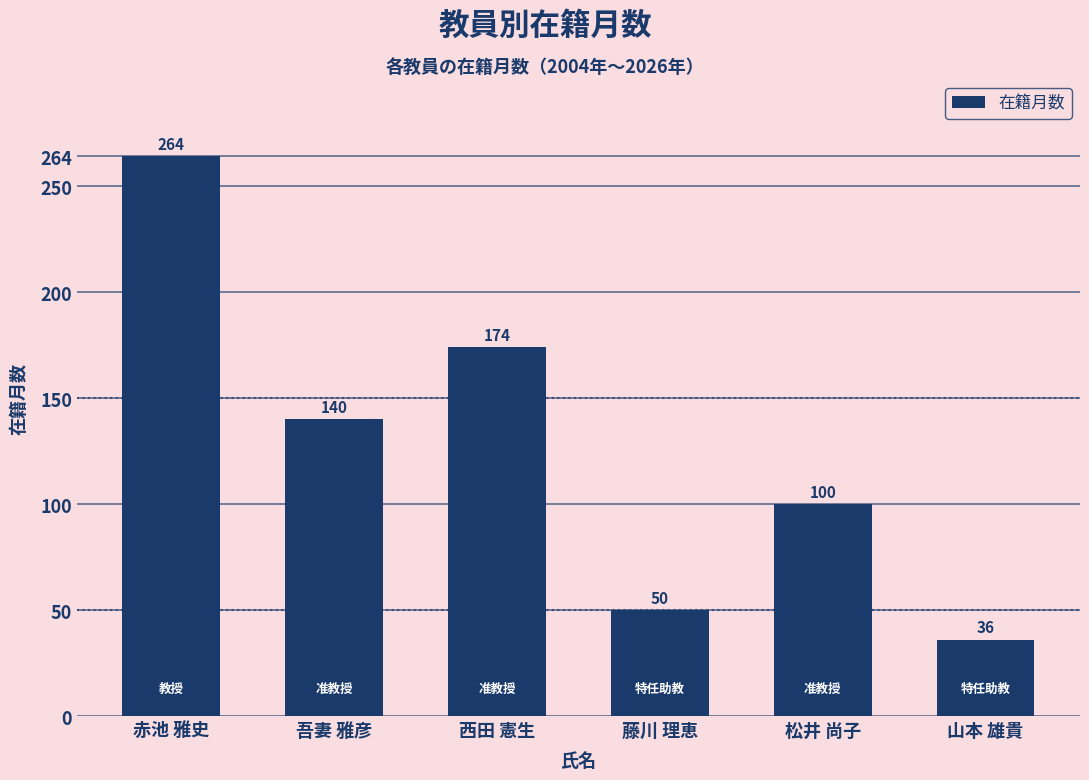

What is the ratio of the value at 吾妻 雅彦 to the value at 松井 尚子?

1.4